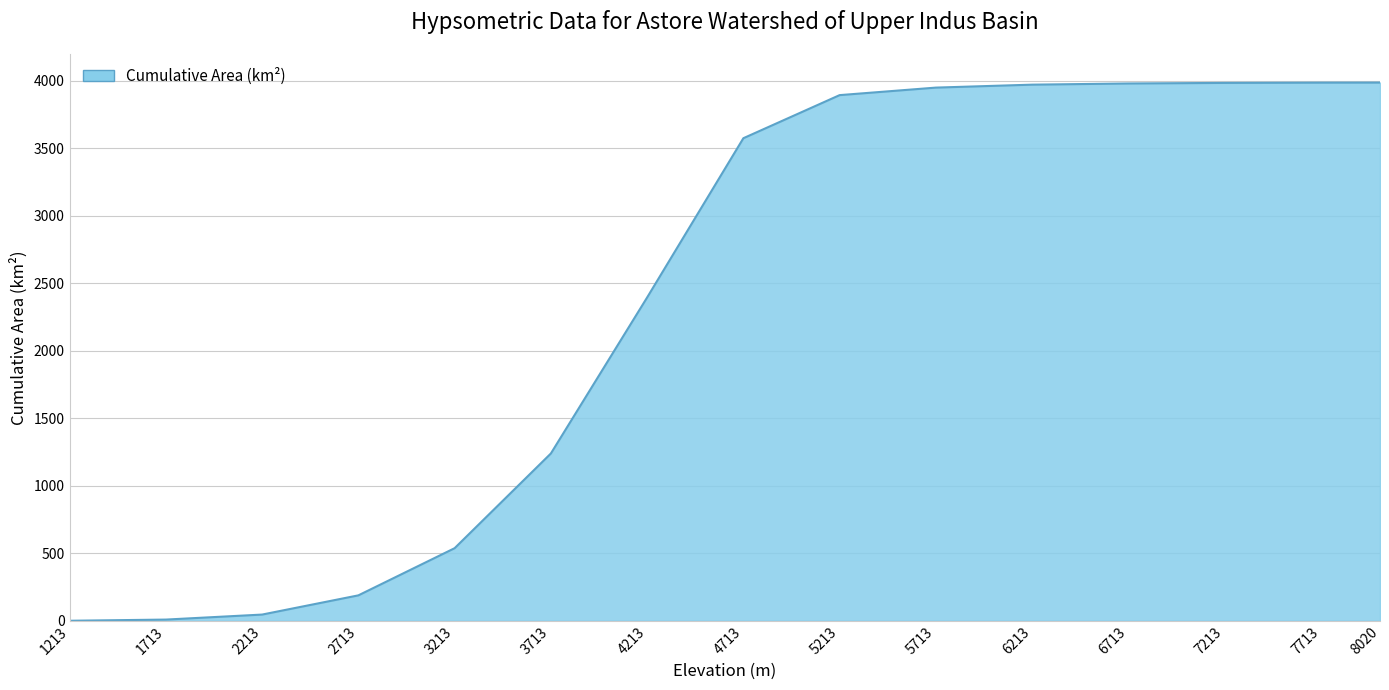

What is the difference between the values at 6213 and 4713?

396.9